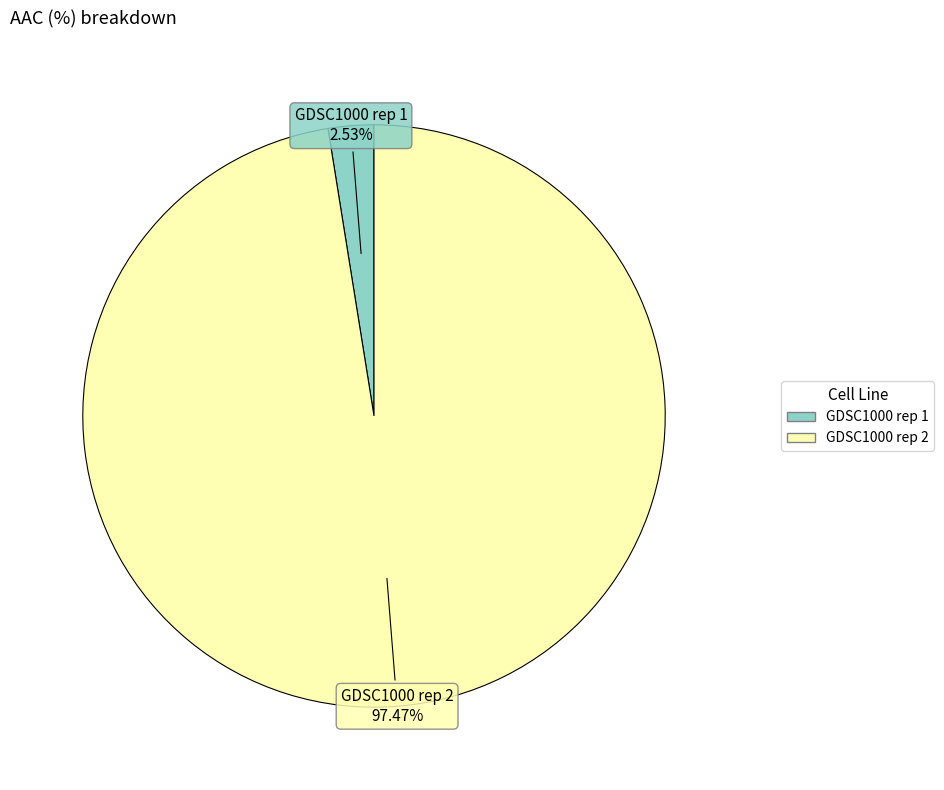

Rank the categories by value from highest to lowest.

GDSC1000 rep 2, GDSC1000 rep 1